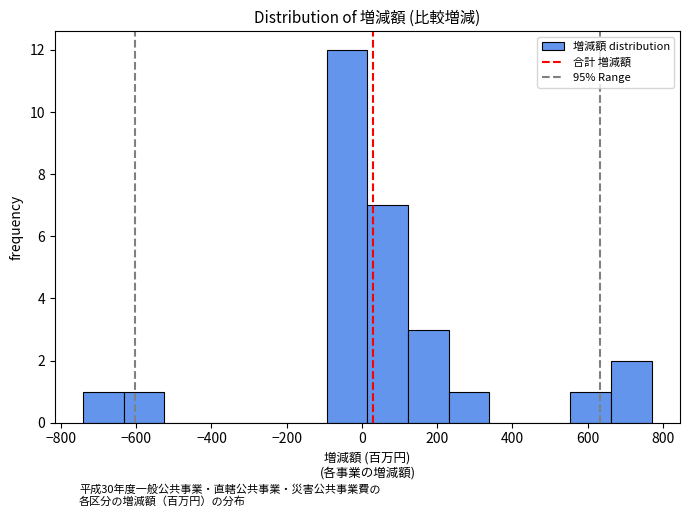

How tall is the bar that spans -740 to -640 on the x-axis? Neither the bar edges nor the heights are printed on the chart, so give them approximately, as read against the axes.

1